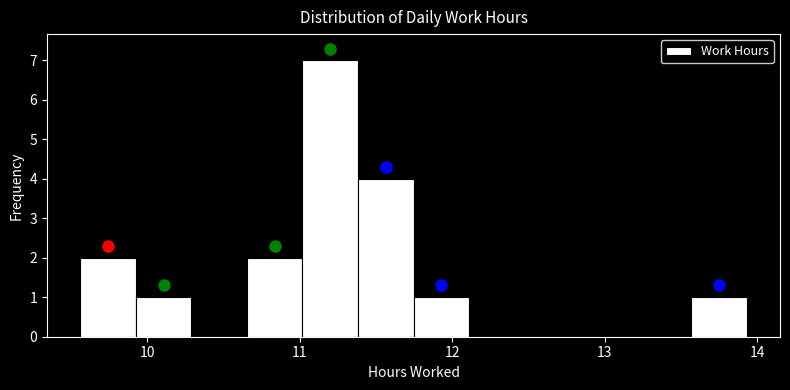

Read against the x-axis, roughly where is the centre of the tallest bar?

11.2